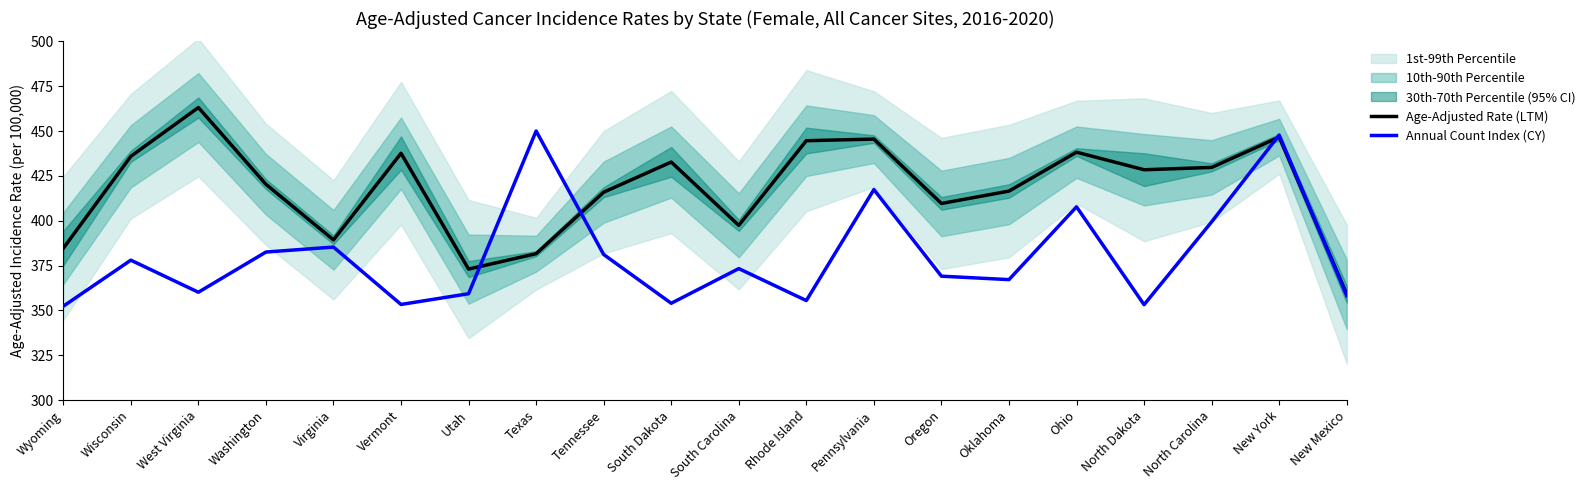

At which label does Age-Adjusted Rate (LTM) first exceed 428?

Wisconsin